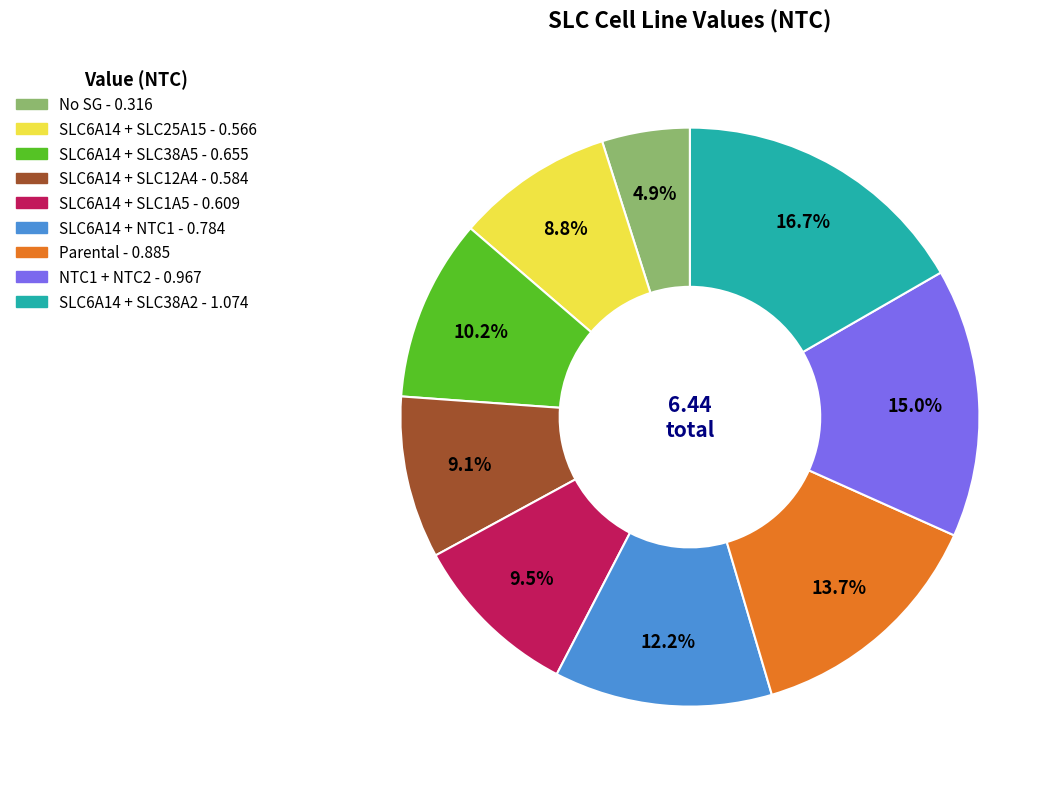

To the nearest percent, what portion does SLC6A14 + SLC25A15 represent?

9%